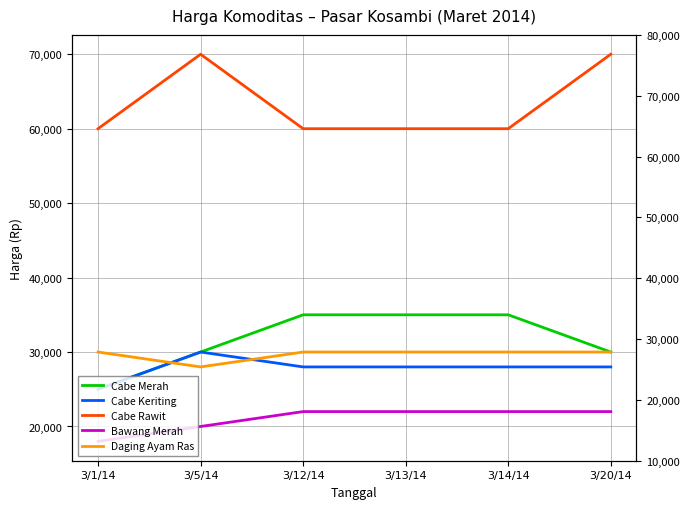

Does the chart have visible grid lines?

Yes